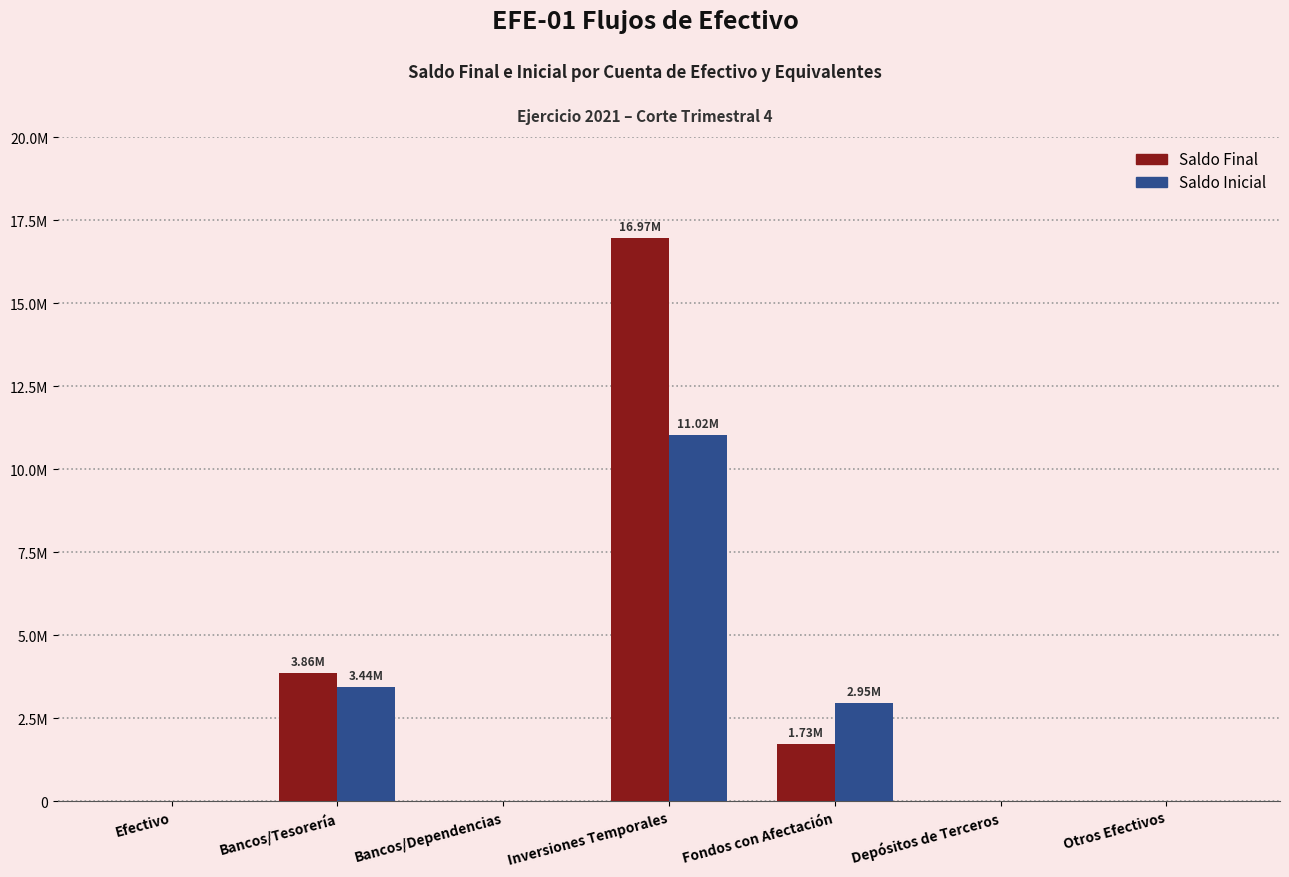

Does the chart contain stacked bars?

No